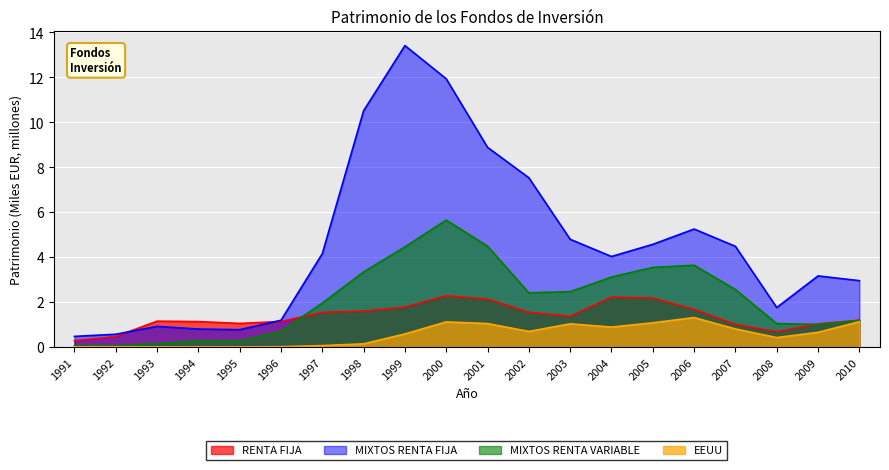

True or false: MIXTOS RENTA VARIABLE and EEUU intersect in this chart.

False